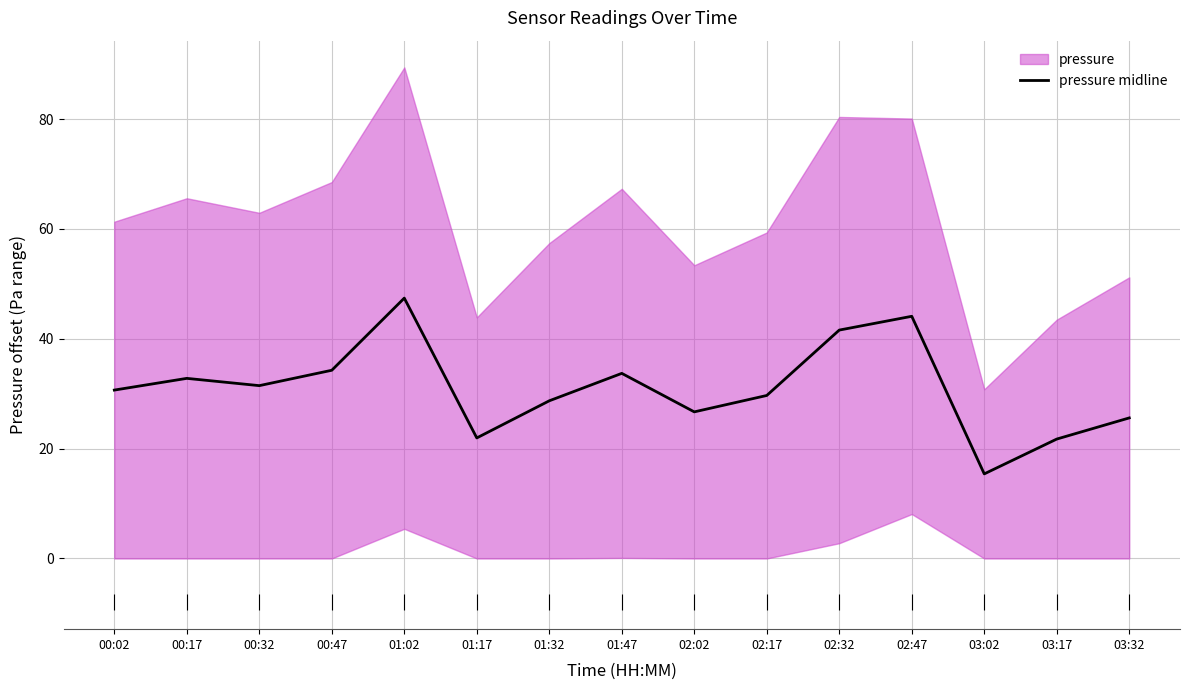

Which has a higher value, 00:47 or 00:32?

00:47